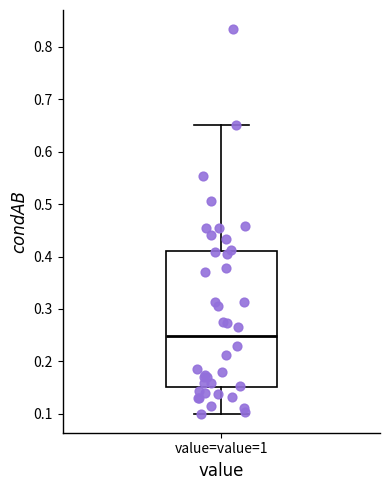

Where does the upper whisker of the box for value=value=1 end on the y-axis? The values are not printed on the chart, so give them approximately, as read against the axis.

0.65